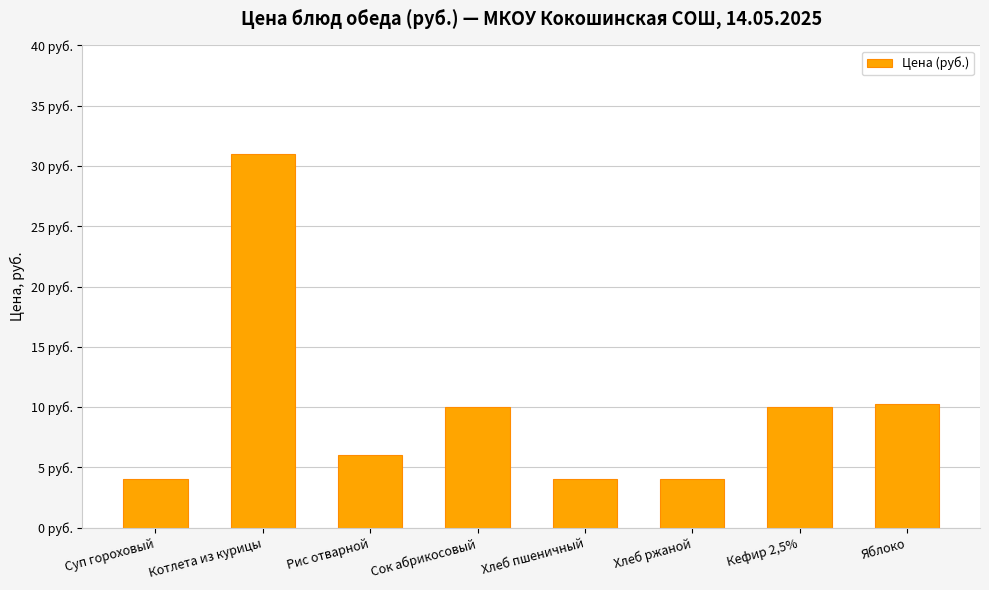

The chart shows a value of 4.0 at Хлеб пшеничный. True or false?

True